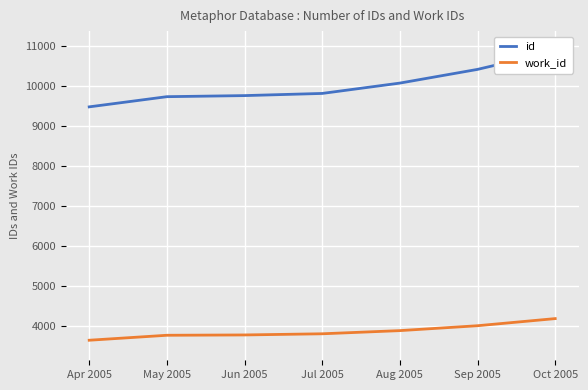

Which has a higher value, Jun 2005 or Jul 2005?

Jul 2005